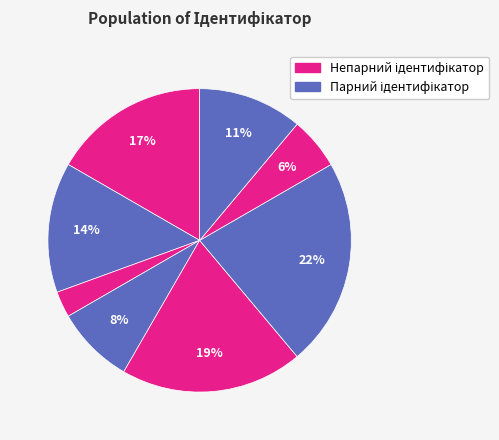

How many segments does this pie chart have?

8